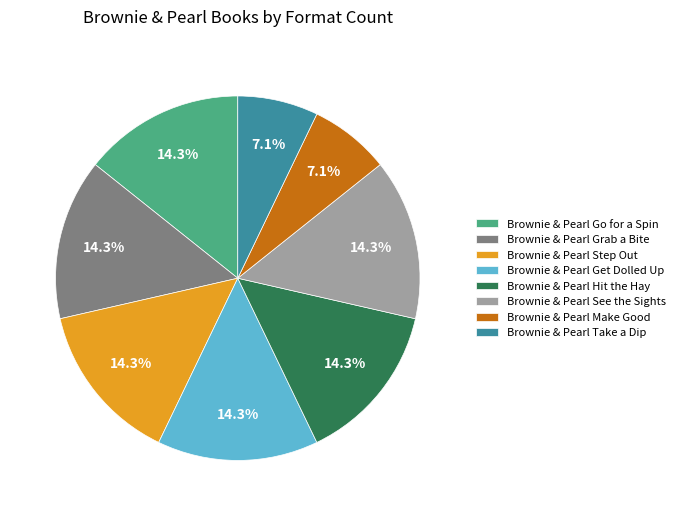

To the nearest percent, what percentage of the pie is Brownie & Pearl Take a Dip?

7%